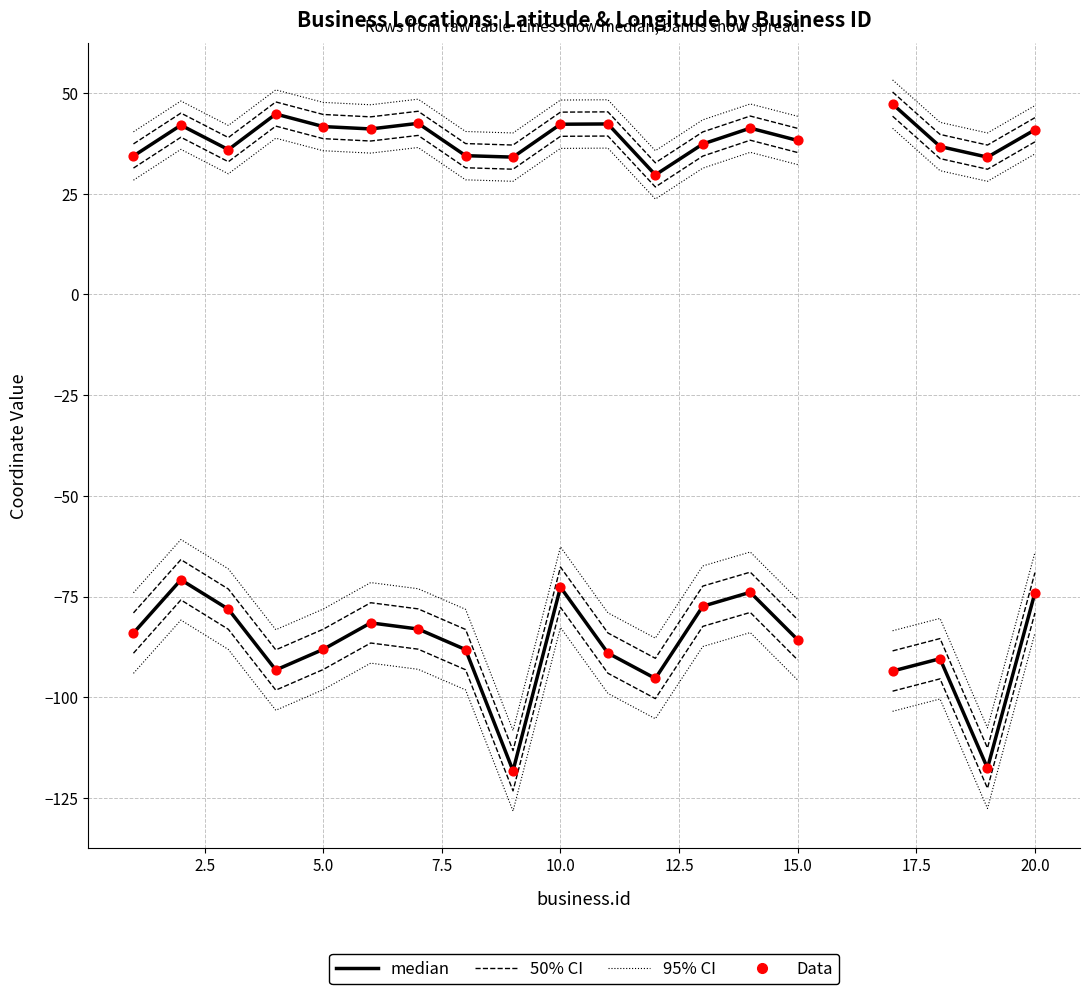

At how many categories does at least one series exceed 20?

19